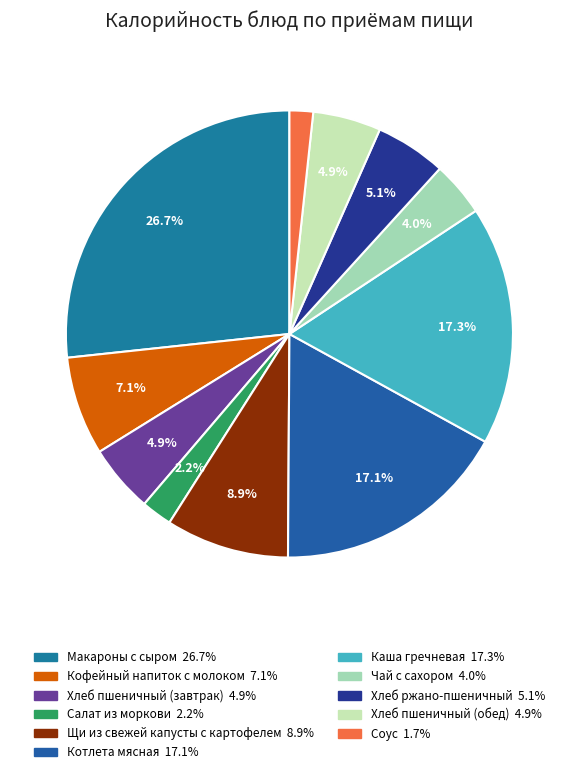

What percentage do Кофейный напиток с молоком and Хлеб пшеничный (обед) together represent?

12.1%